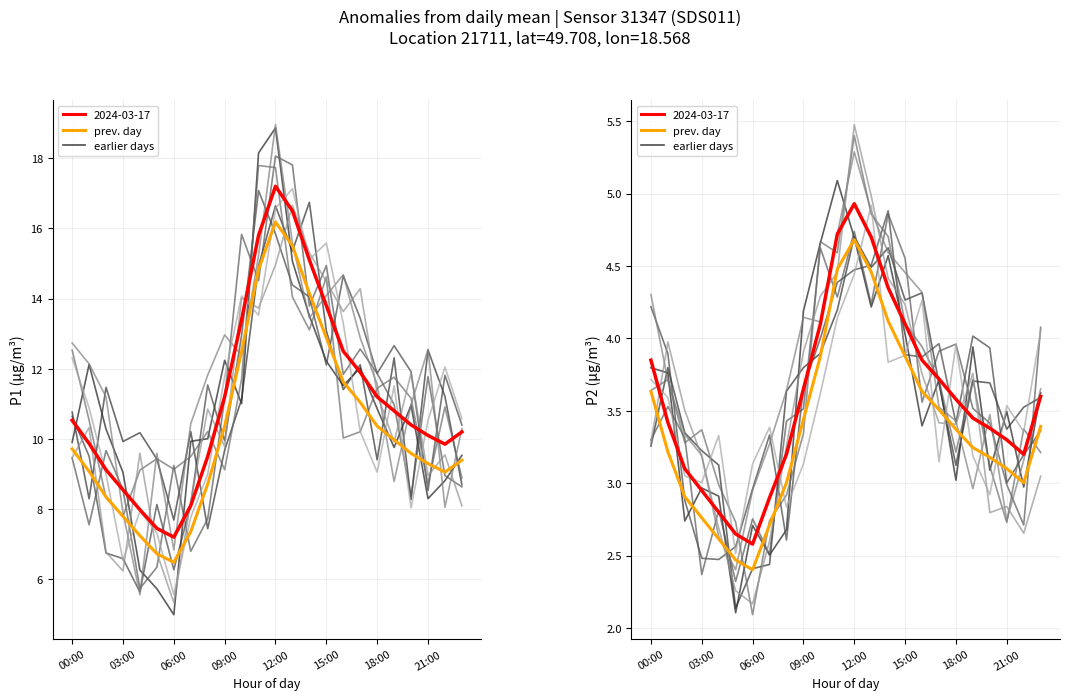

How many interior local peaks does the P2 (2024-03-17) series have?

1